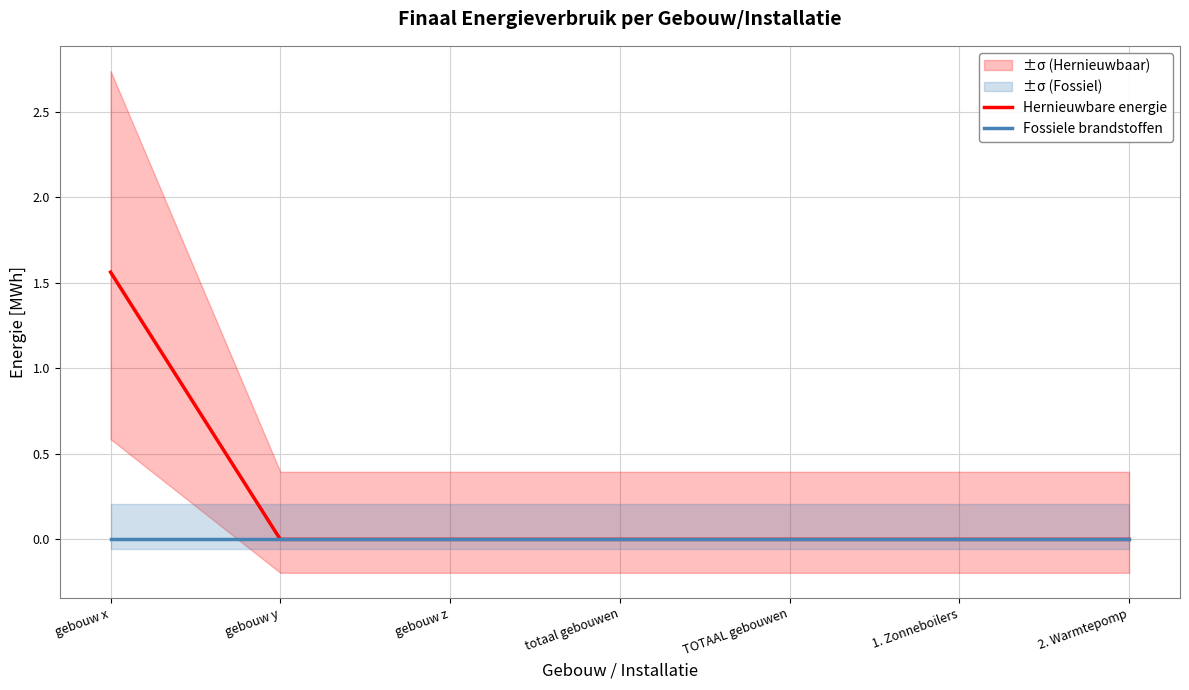

Reading left to right, transcribe all the data shown in this chart.

Hernieuwbare energie: 1.6	0.0	0.0	0.0	0.0	0.0	0.0
Fossiele brandstoffen: 0.0	0.0	0.0	0.0	0.0	0.0	0.0